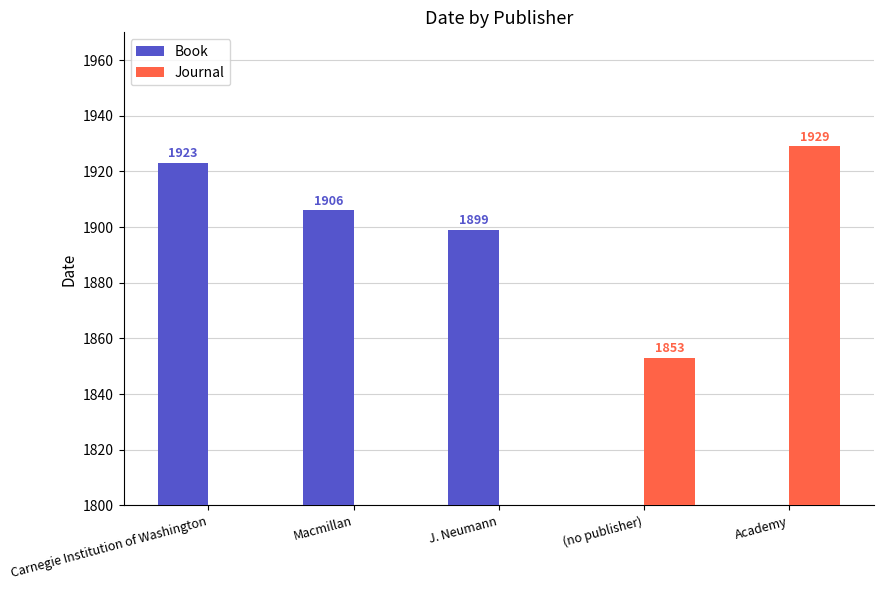

What are all the series names shown in the legend?

Book, Journal